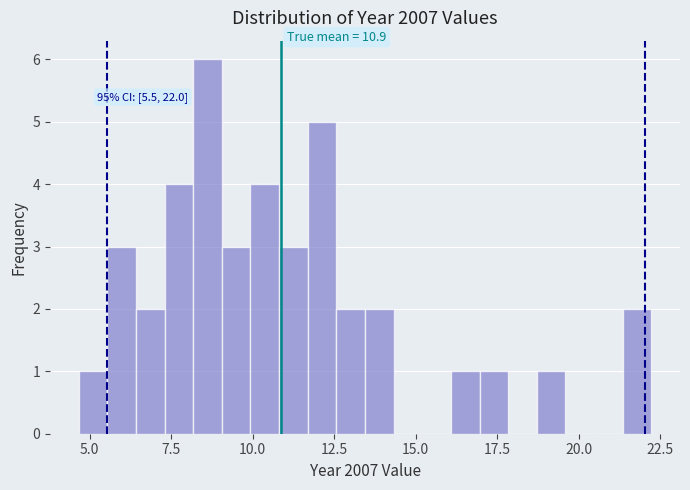

Around what value on the x-axis is the tallest bar? Give the approximate position of its centre, as read against the axis.

8.5